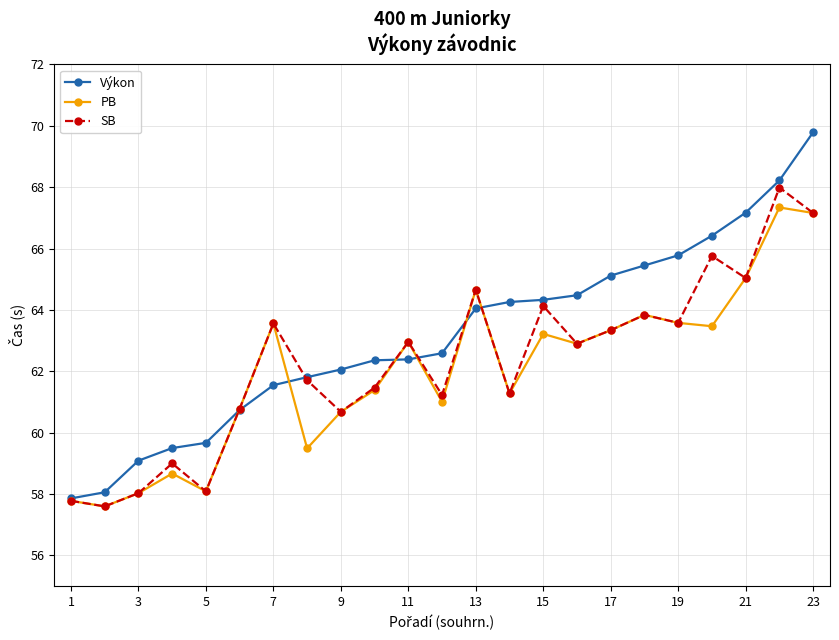

How many data points in PB are above 62?

12